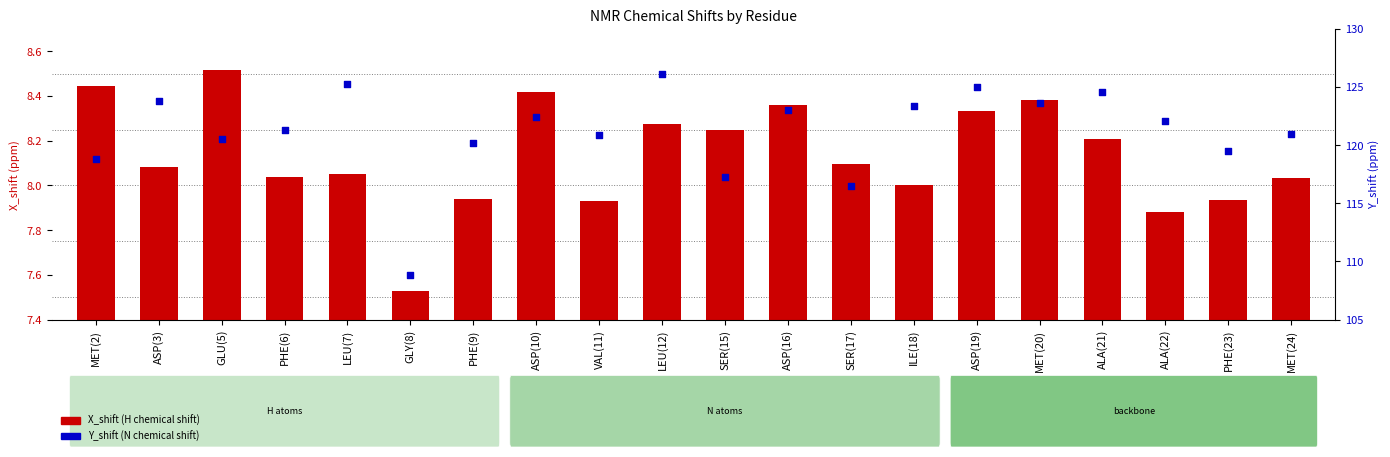

Is the value of Y_shift (N chemical shift) at ALA(21) greater than the value of X_shift (H chemical shift) at ILE(18)?

Yes